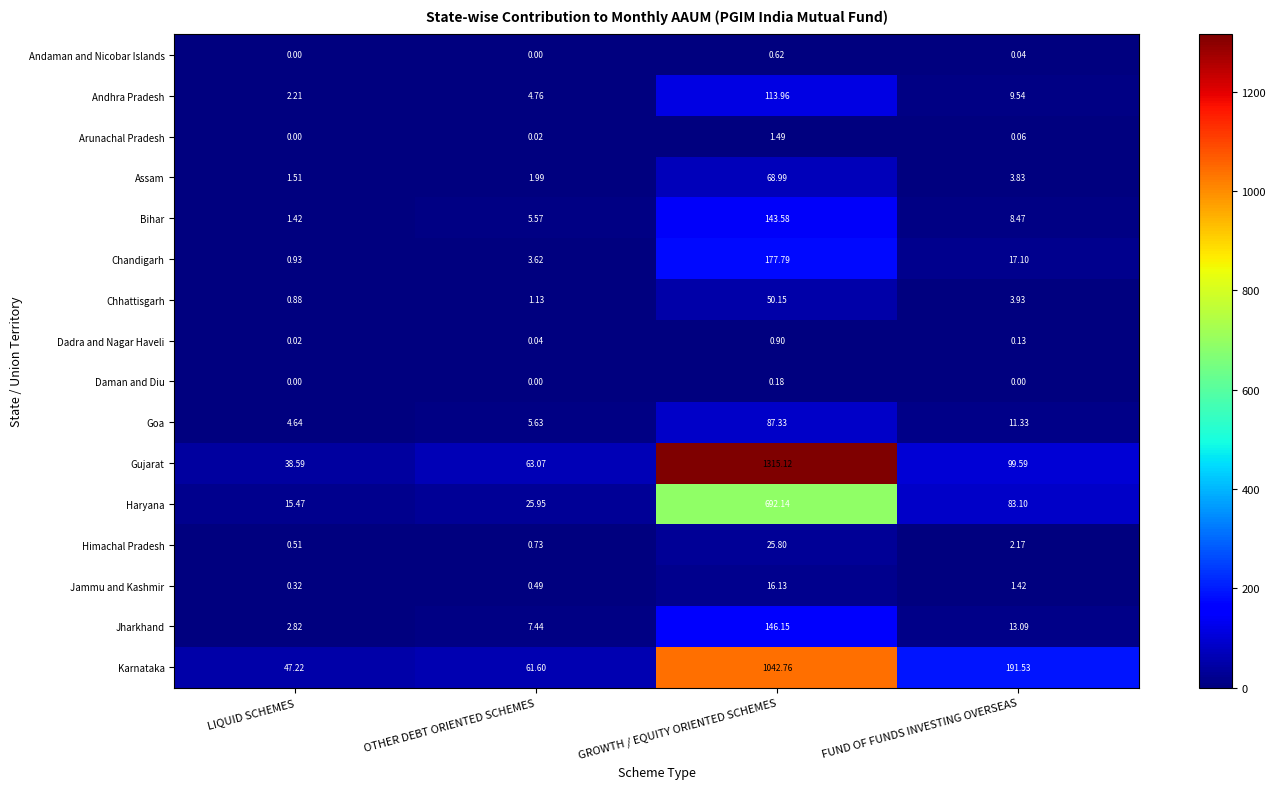

At which category does the chart reach its peak across all series?

GROWTH / EQUITY ORIENTED SCHEMES